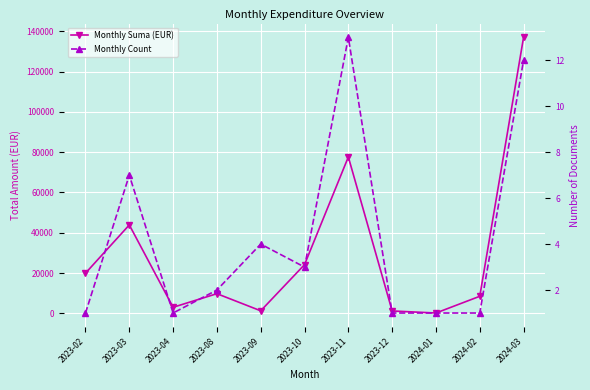

Where is Monthly Suma (EUR) nearest to the value 68599?

2023-11